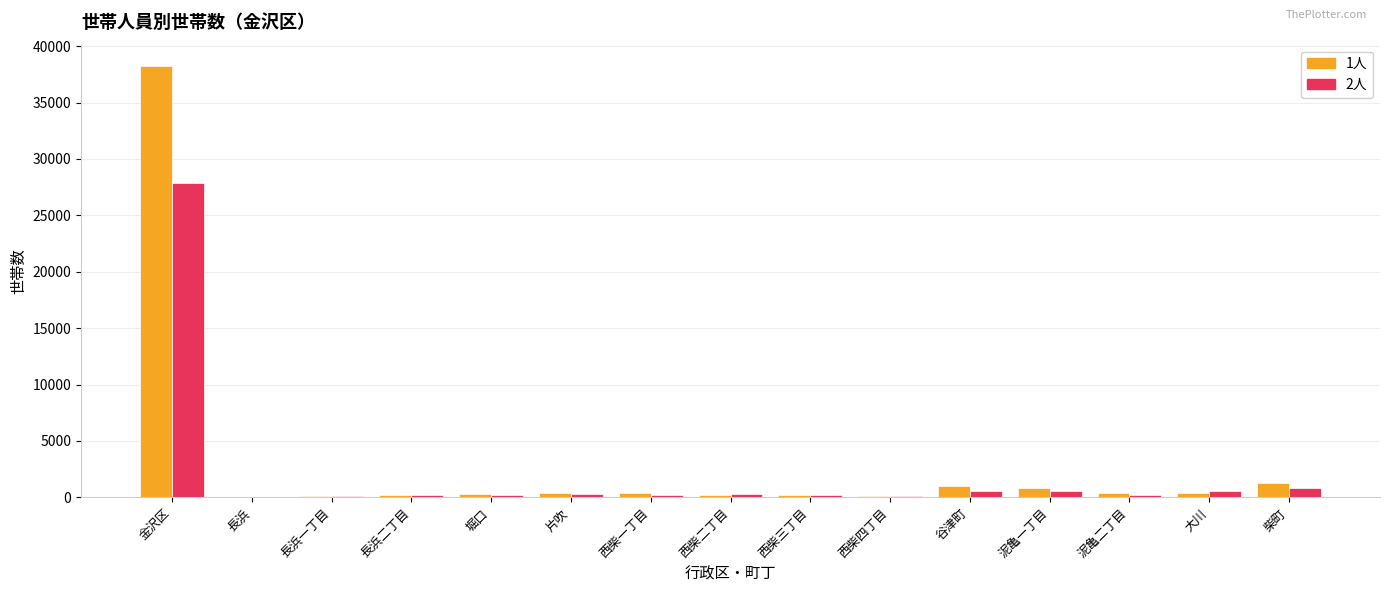

Which series has the widest spread of values?

1人